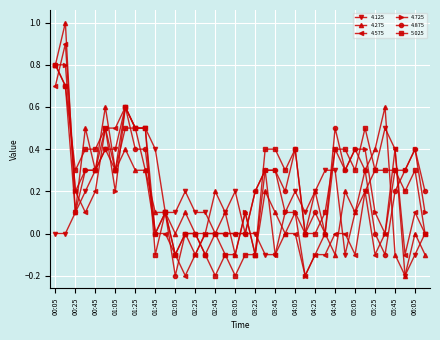

What is the highest value of the 4.725 series?

0.8